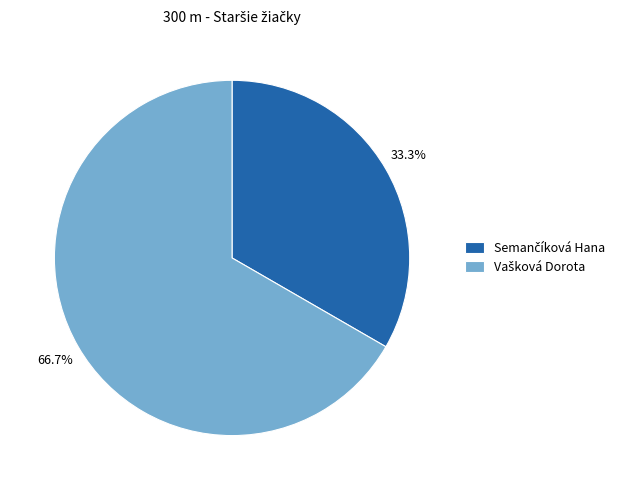

To the nearest percent, what percentage of the pie is Vašková Dorota?

67%